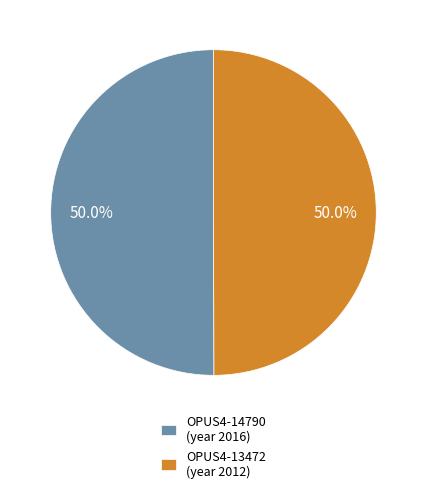

Approximately how many times larger is the value at OPUS4-13472 (year 2012) compared to OPUS4-14790 (year 2016)?

1.0